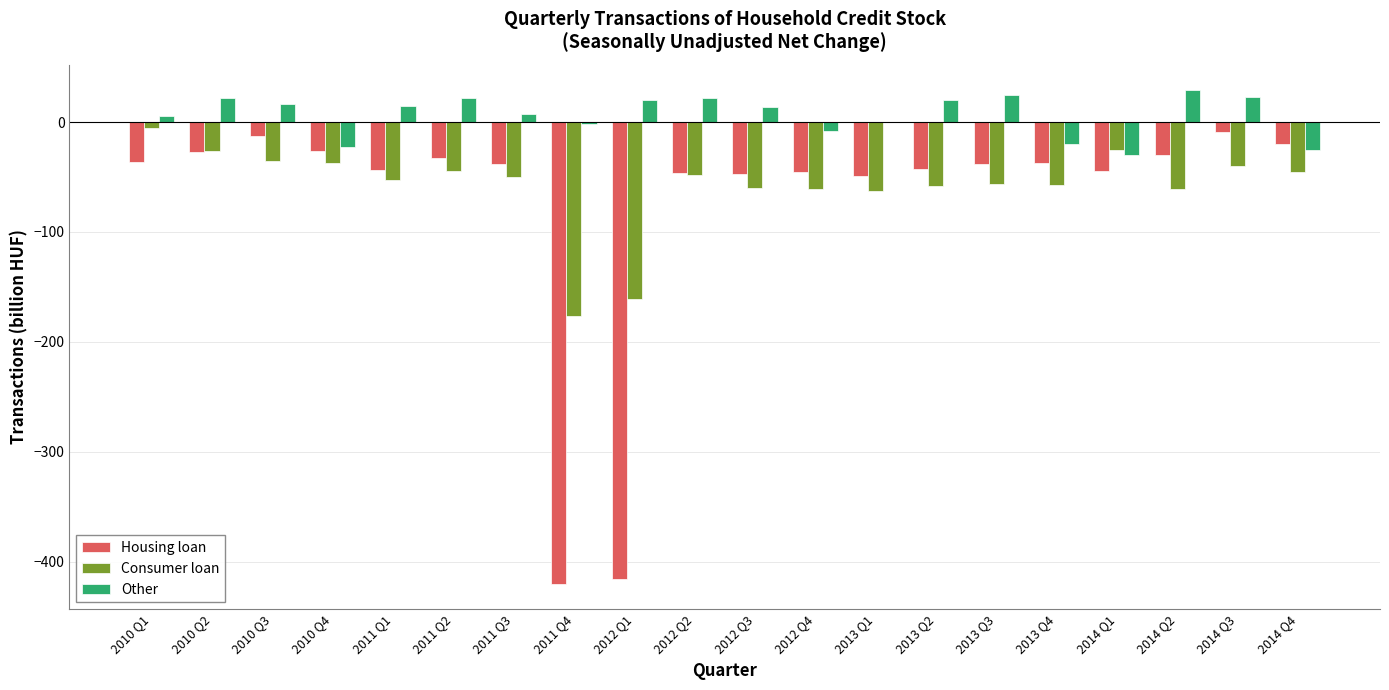

What is the average value of the Consumer loan series?

-58.1